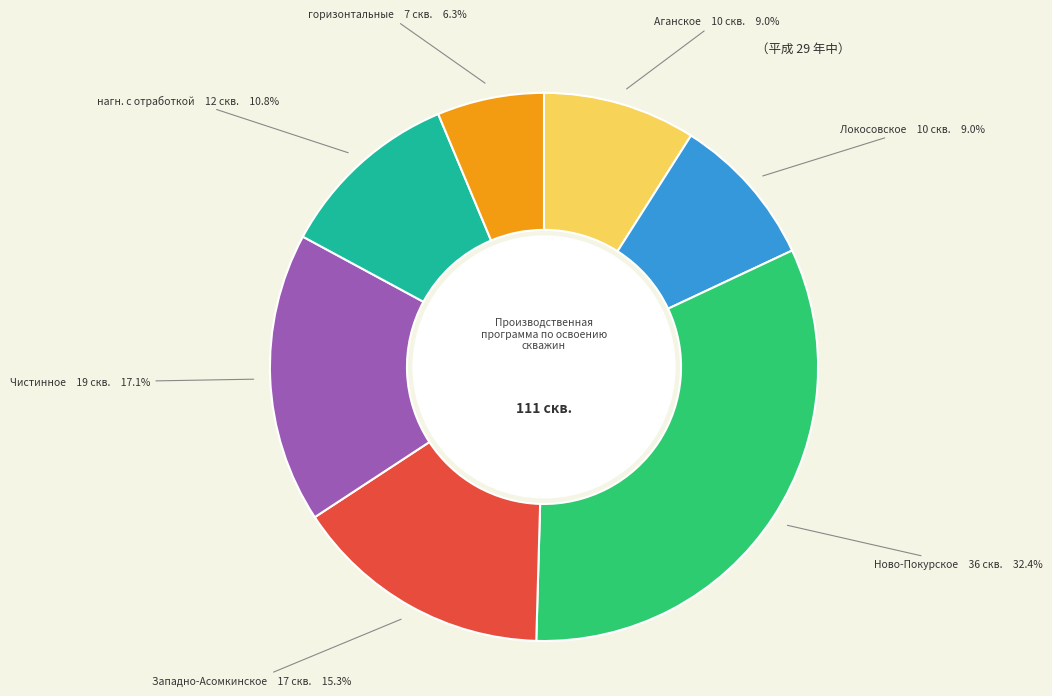

Is there a majority slice in this chart?

No